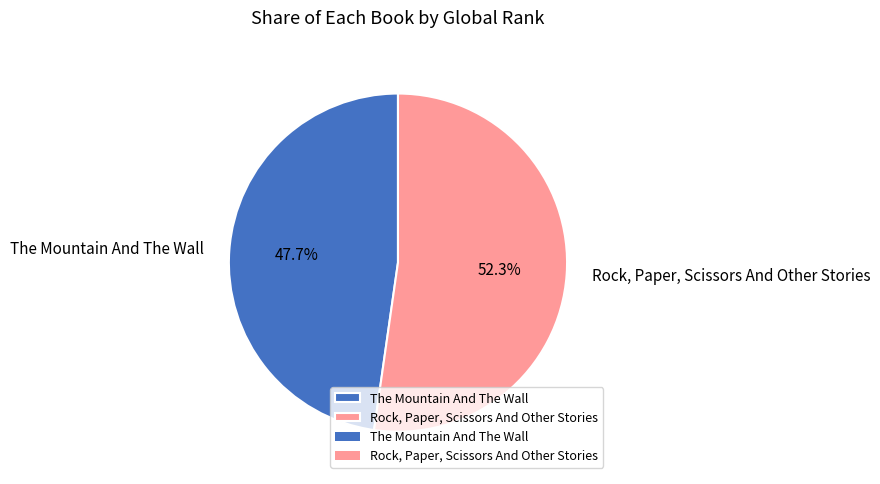

Which category accounts for the majority?

Rock, Paper, Scissors And Other Stories